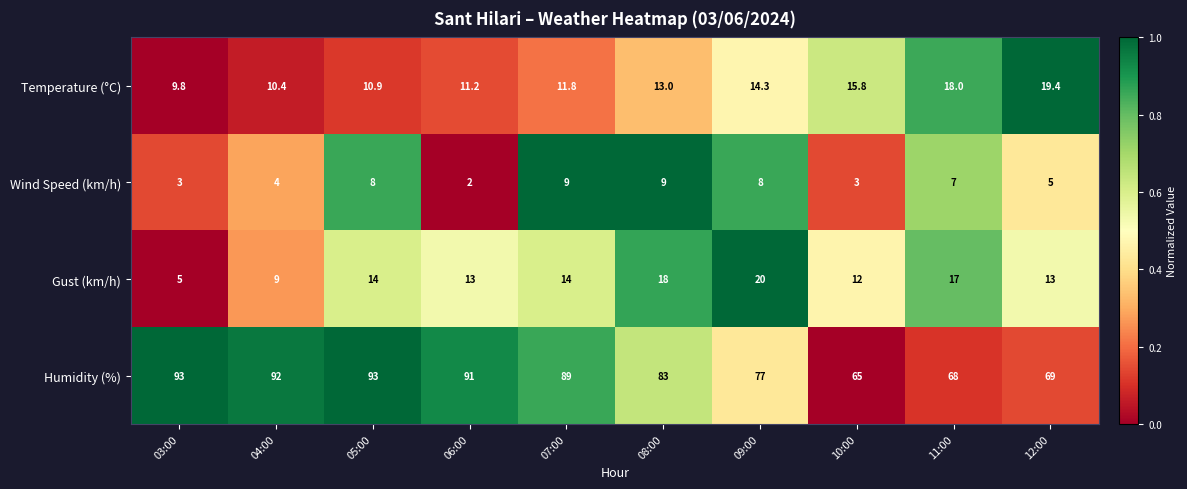

Is it true that Humidity (%) equals 93.0 at 05:00?

True